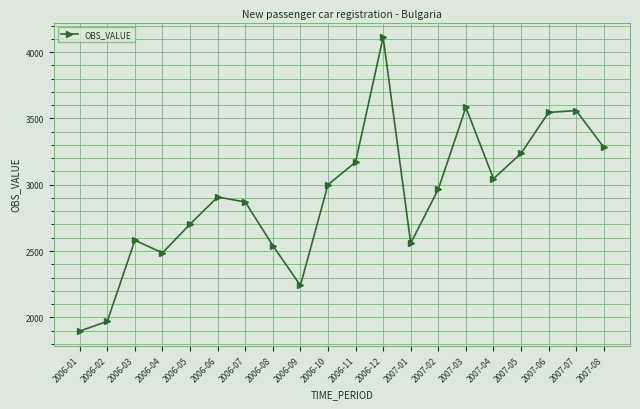

Which has a higher value, 2006-07 or 2007-06?

2007-06